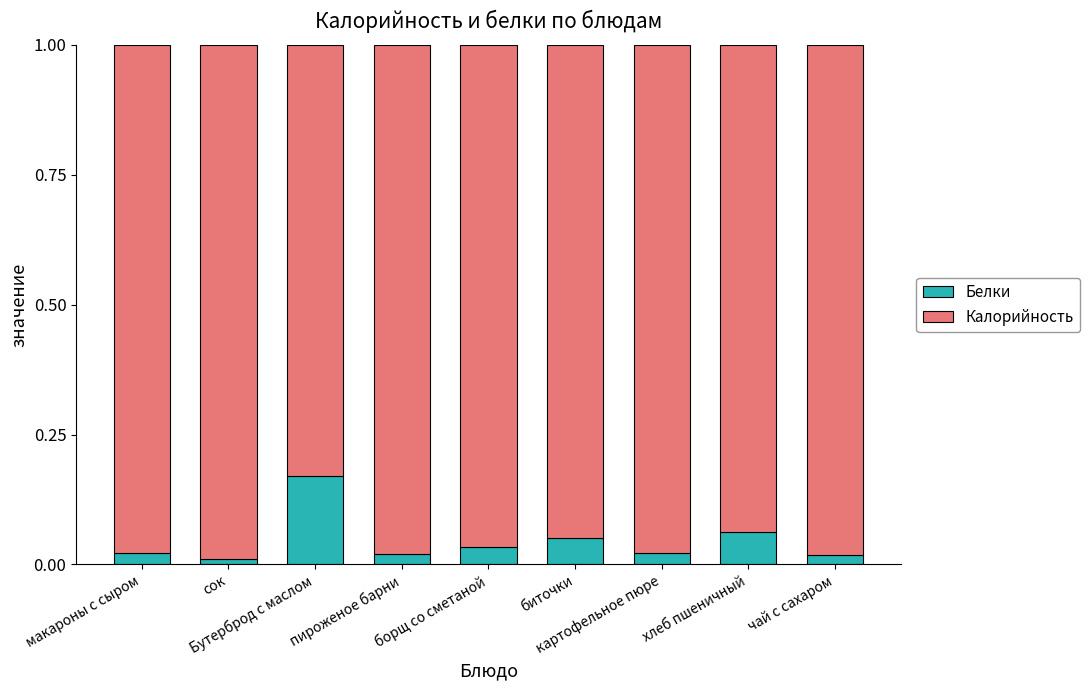

Count the number of data series in this chart.

2